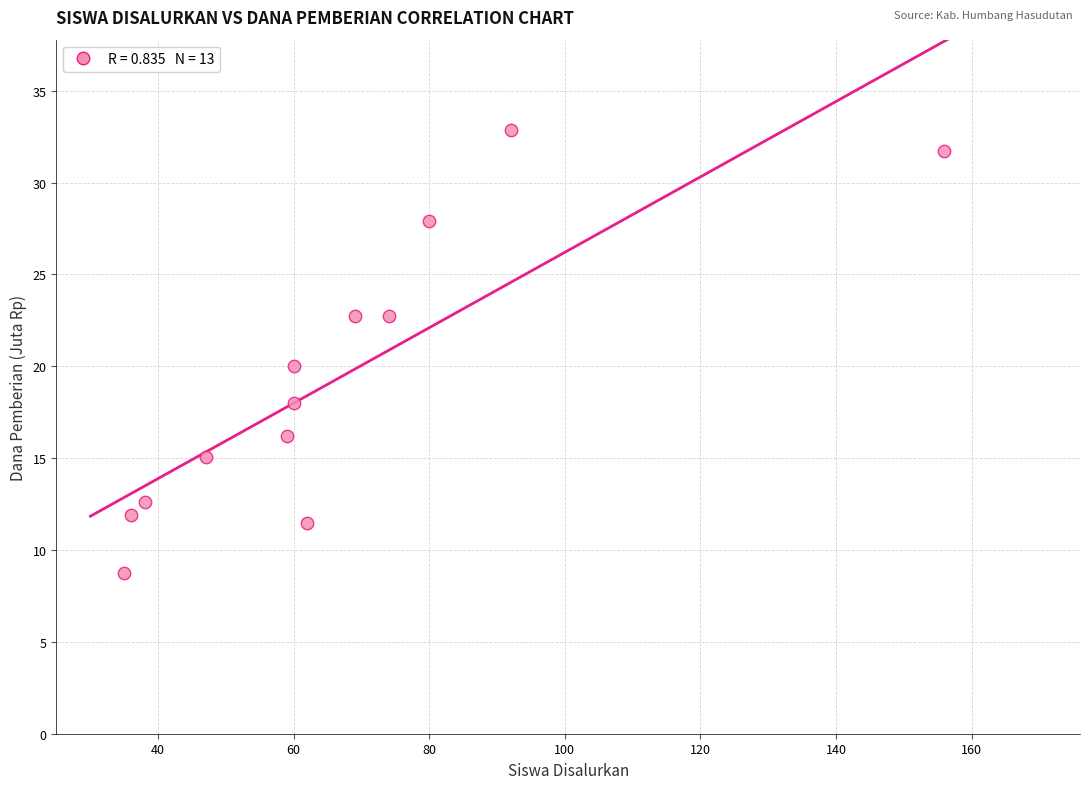

What is the range of Y values (max minus min)?

24.1